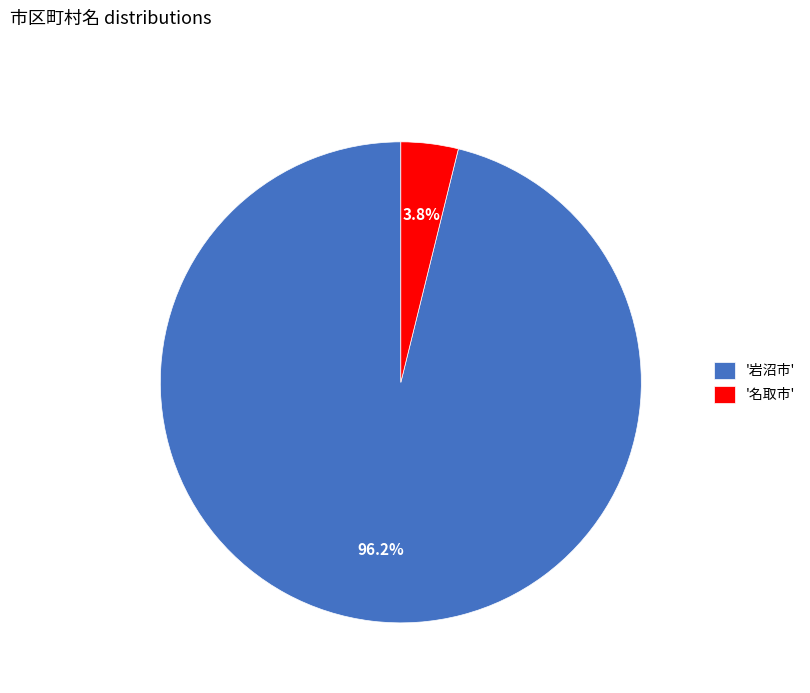

Which category accounts for the majority?

'岩沼市'